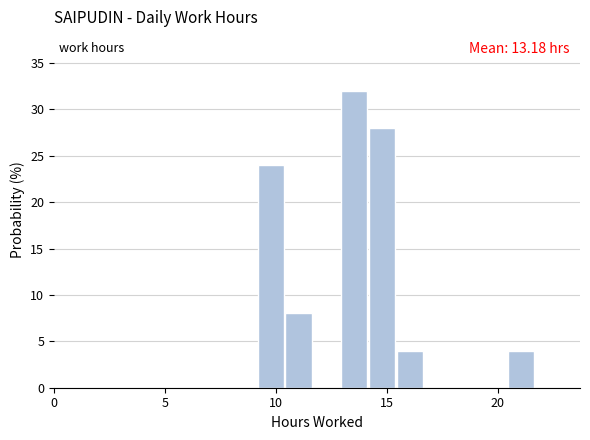

Read against the x-axis, roughly where is the centre of the tallest bar?

13.5